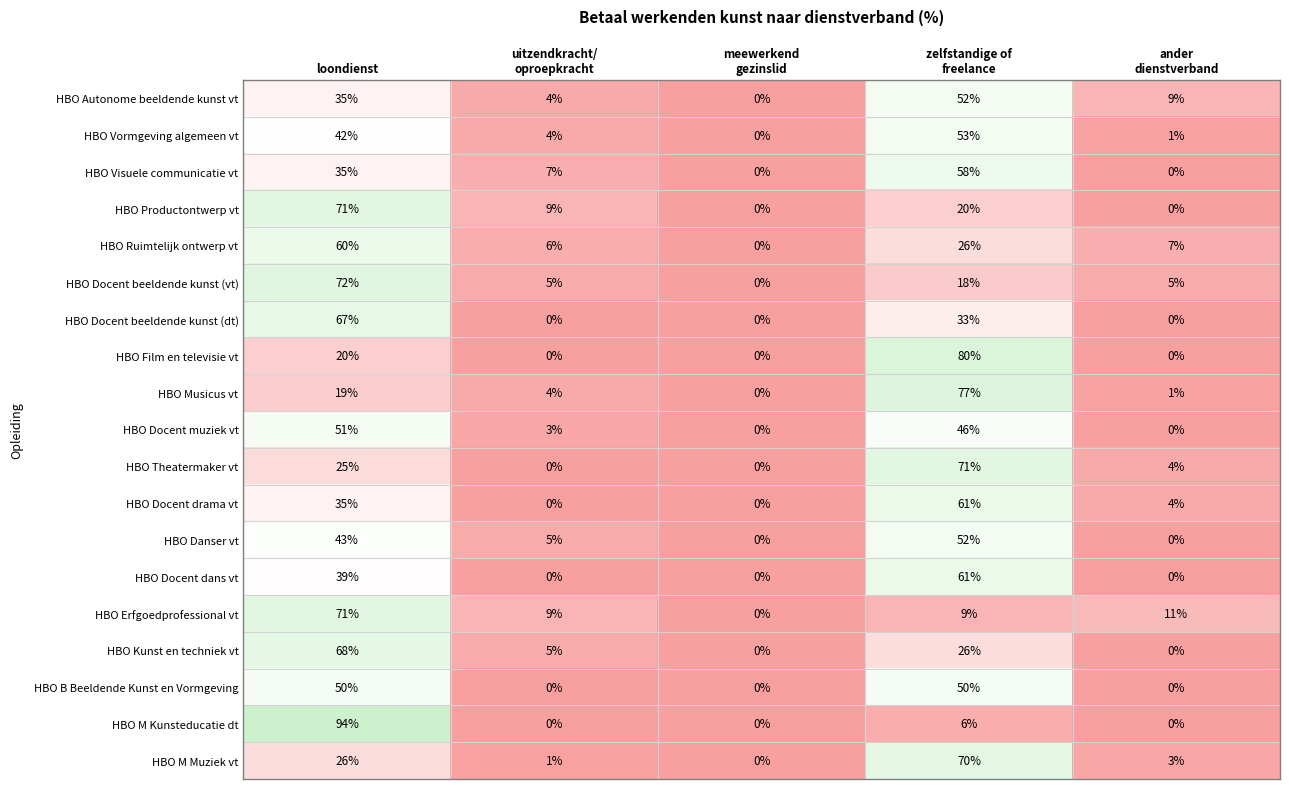

Count the HBO Productontwerp vt values in the range 0 to 20.

4